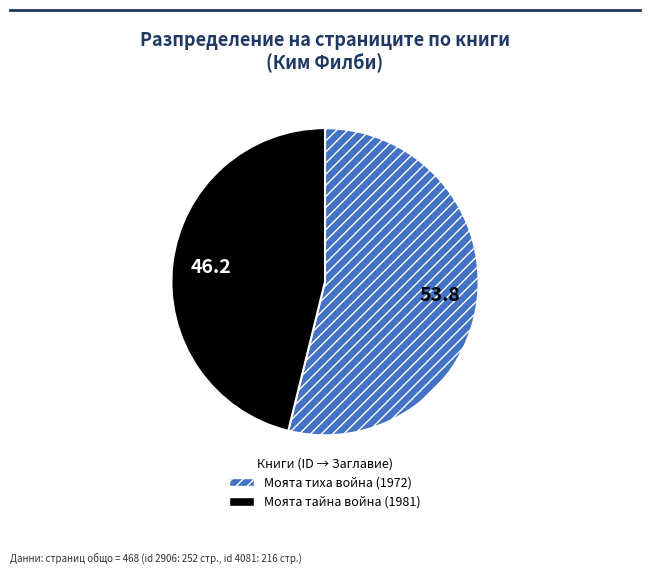

Combined, do Моята тайна война (1981) and Моята тиха война (1972) account for over 50%?

Yes